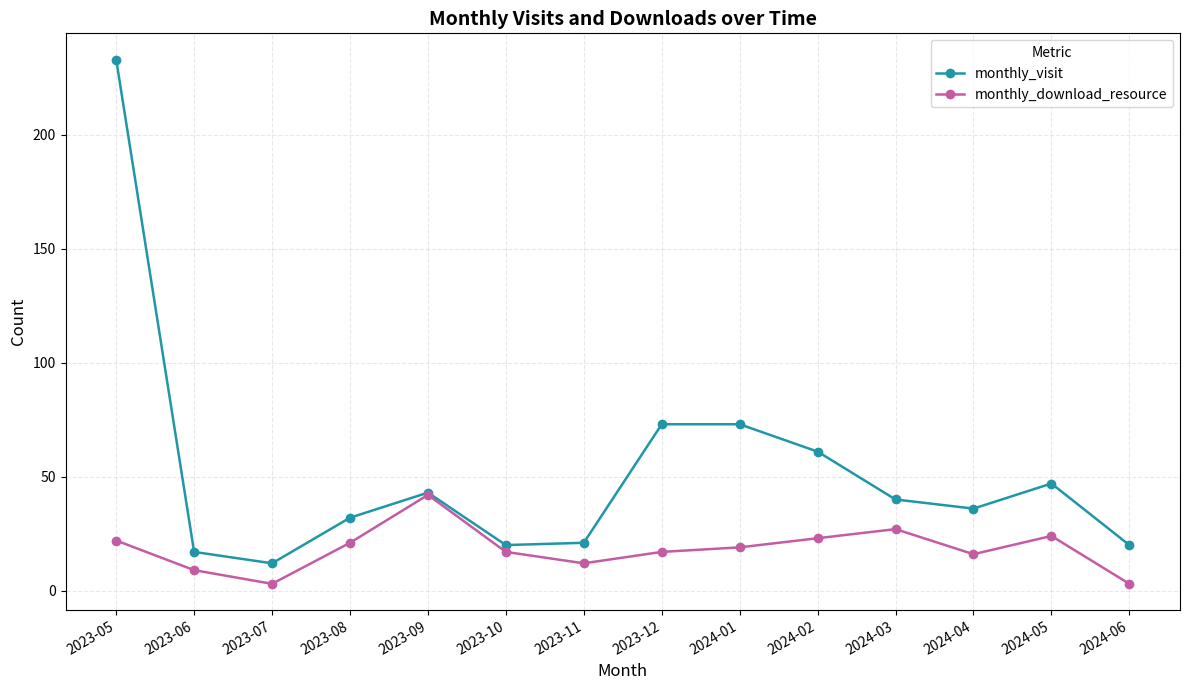

The value of monthly_visit at 2023-09 is 56. True or false?

False